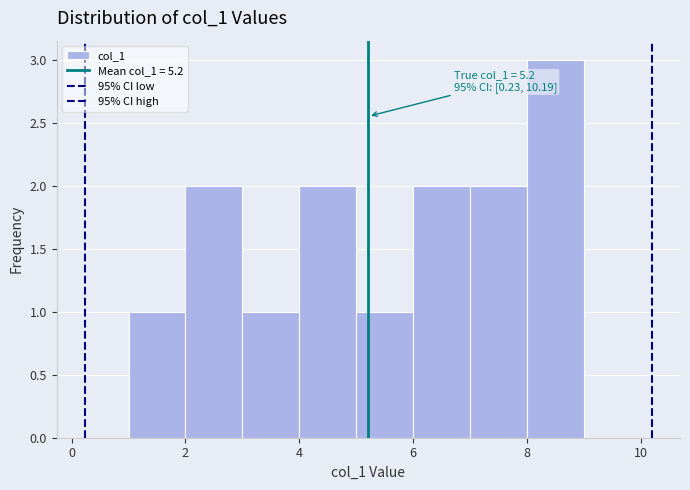

Which range on the x-axis has the tallest bar?

8 to 9